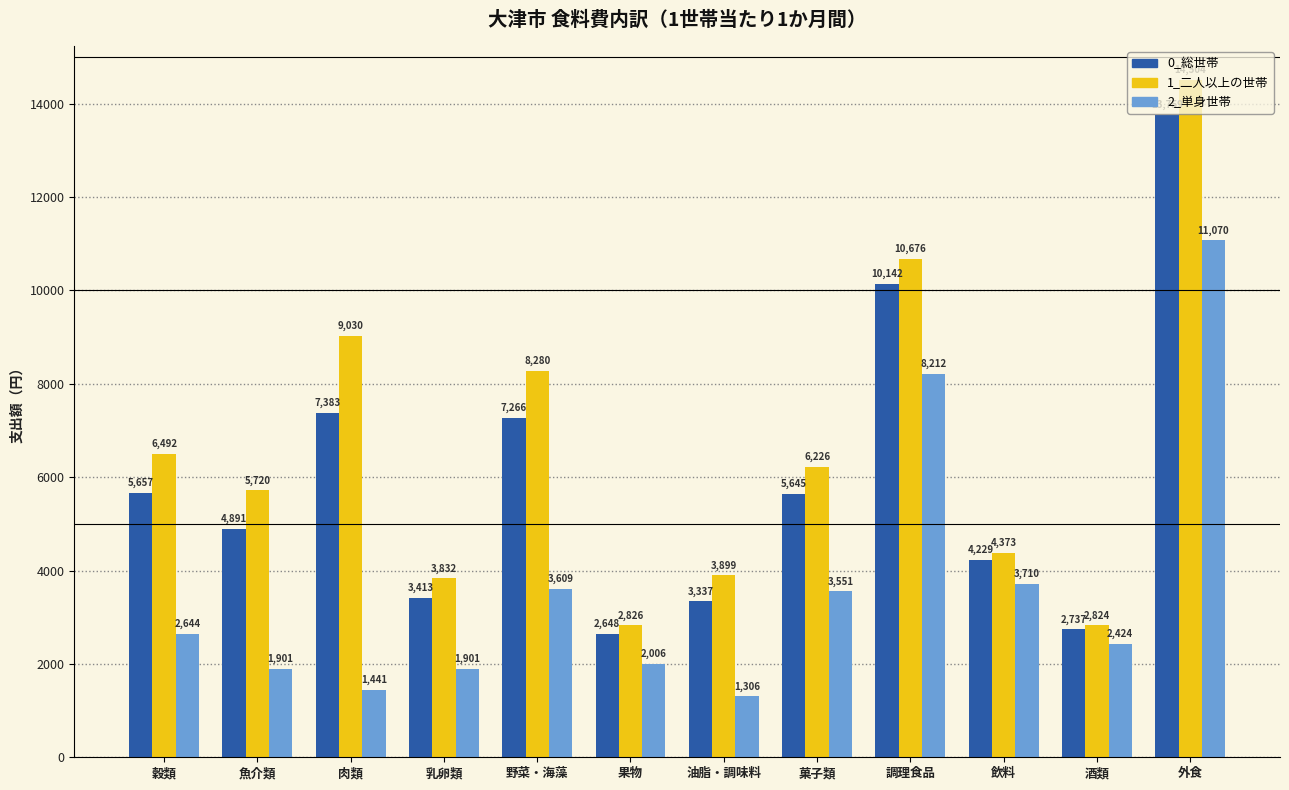

At which category is the sum across all series the highest?

外食